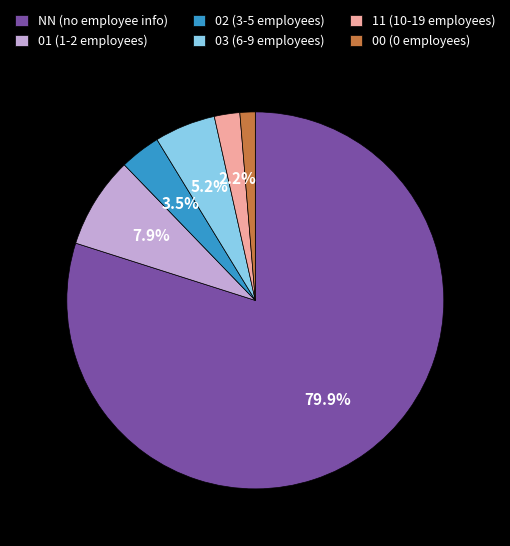

True or false: 01 accounts for 8% of the total.

True